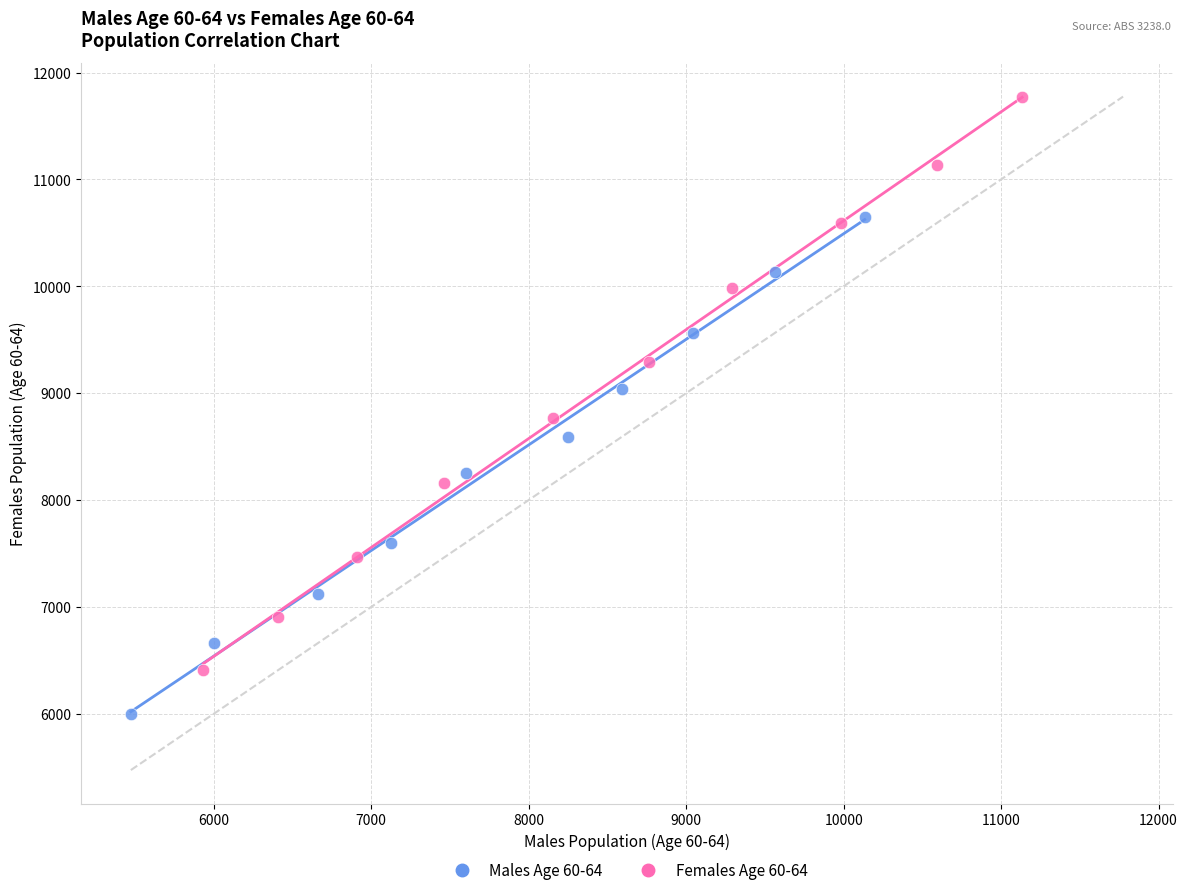

Which series reaches the maximum Y coordinate?

Females Age 60-64